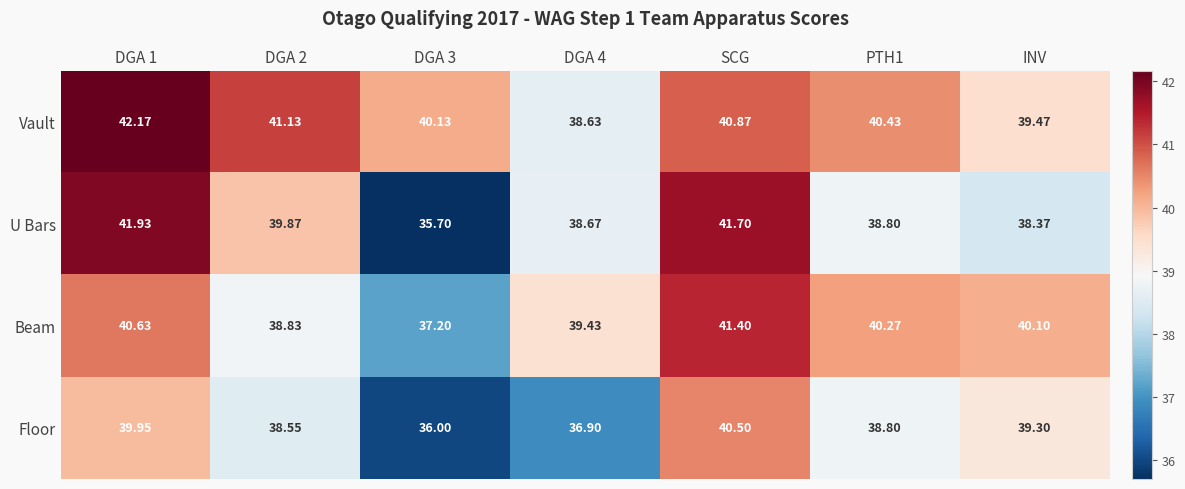

Which series has the largest range (max minus min)?

U Bars